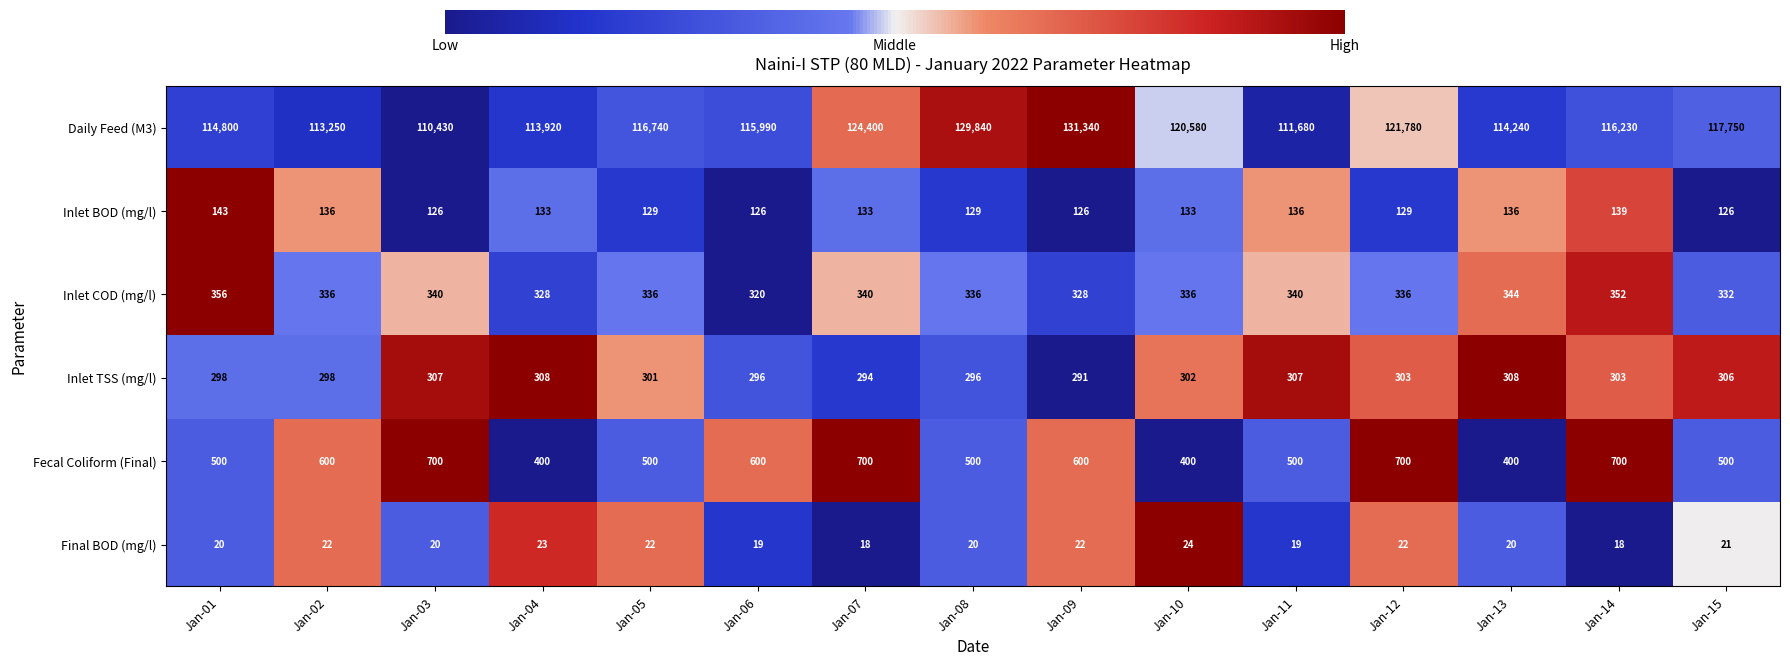

At how many categories does at least one series exceed 20132?

15